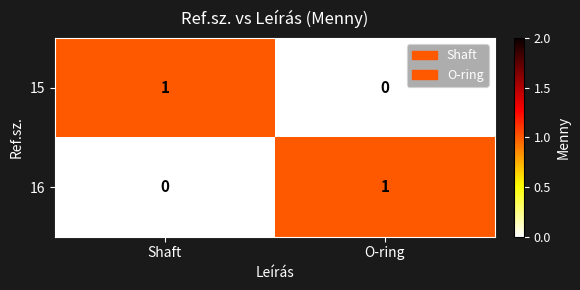

What is the difference between the highest and lowest values at Shaft?

1